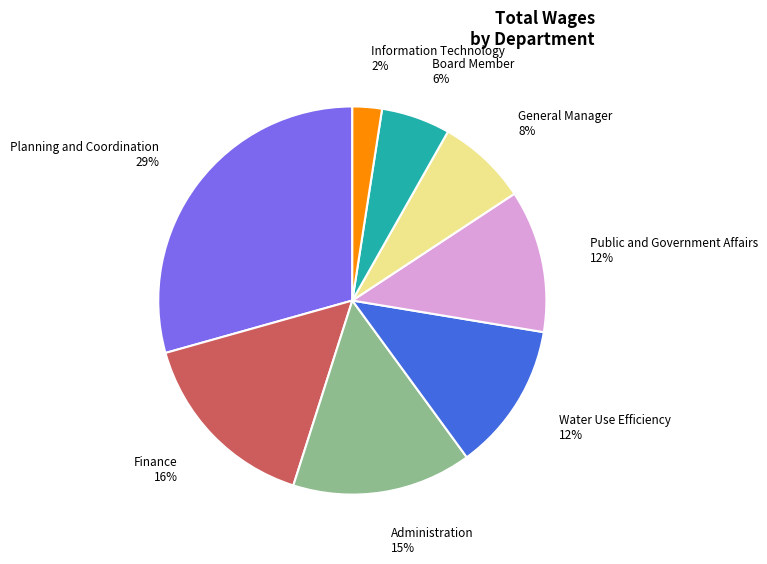

What is the ratio of the value at General Manager 8% to the value at Finance 16%?

0.5